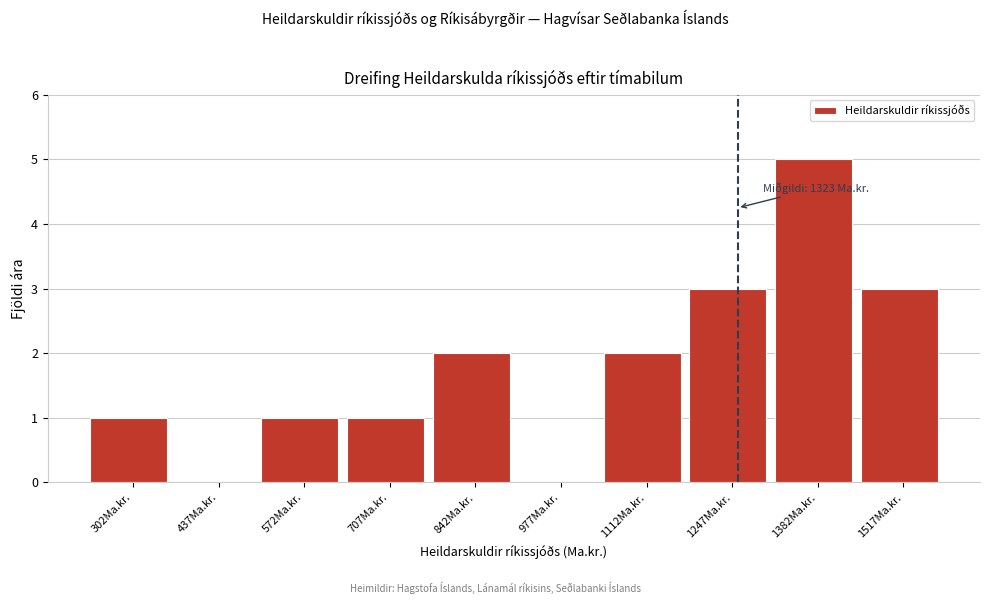

Reading right to left, extract all data points from this chart.

1517Ma.kr.=3	1382Ma.kr.=5	1247Ma.kr.=3	1112Ma.kr.=2	977Ma.kr.=0	842Ma.kr.=2	707Ma.kr.=1	572Ma.kr.=1	437Ma.kr.=0	302Ma.kr.=1